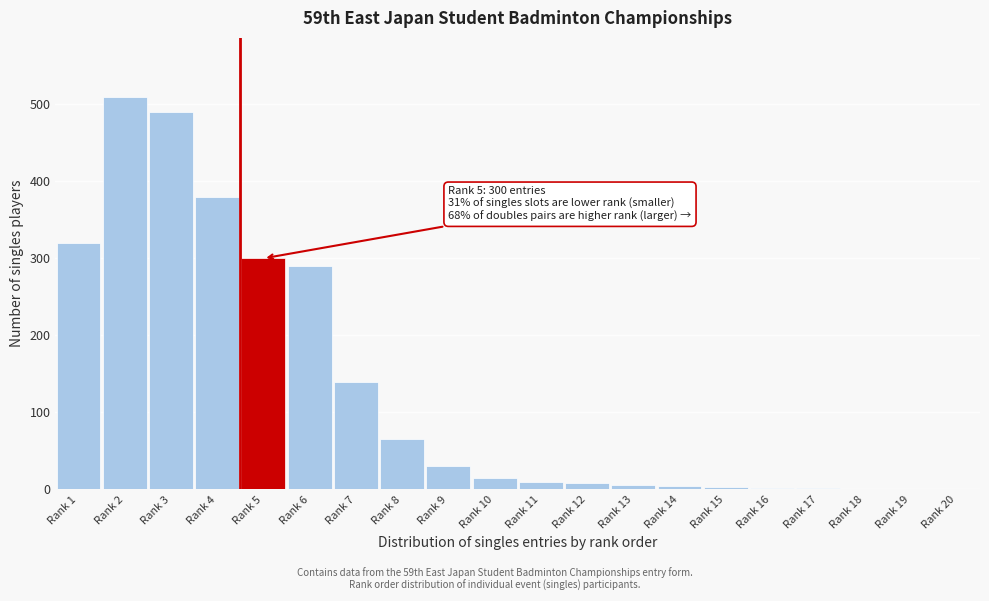

What is the change in value from Rank 1 to Rank 2?

+190